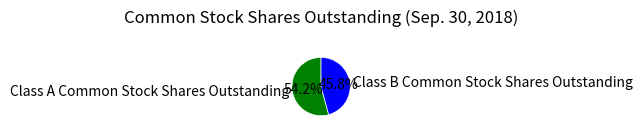

Approximately how many times larger is the value at Class B Common Stock Shares Outstanding compared to Class A Common Stock Shares Outstanding?

0.8